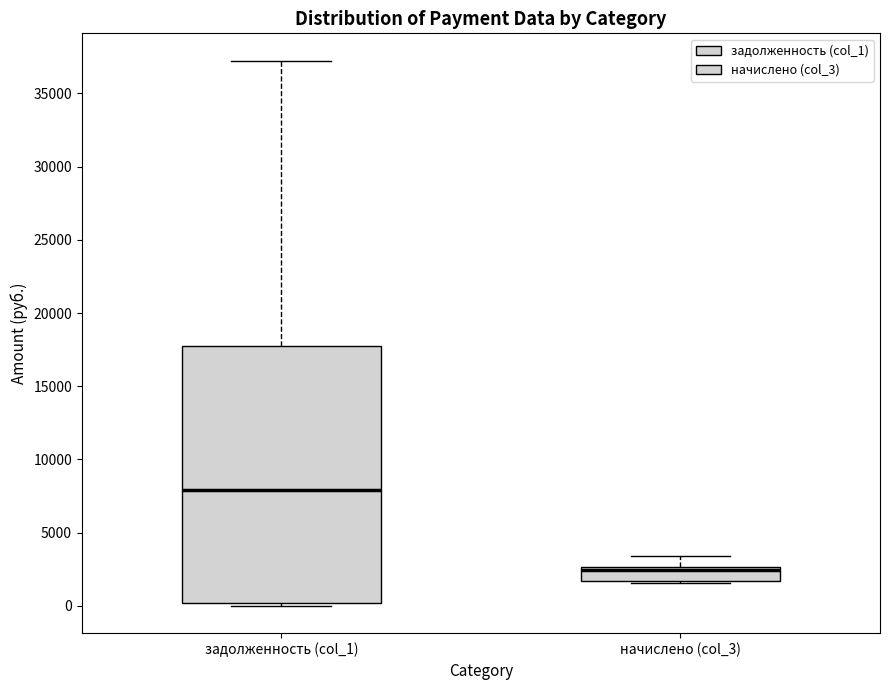

Comparing the boxes themselves (not the whiskers), which one is the tallest?

задолженность (col_1)